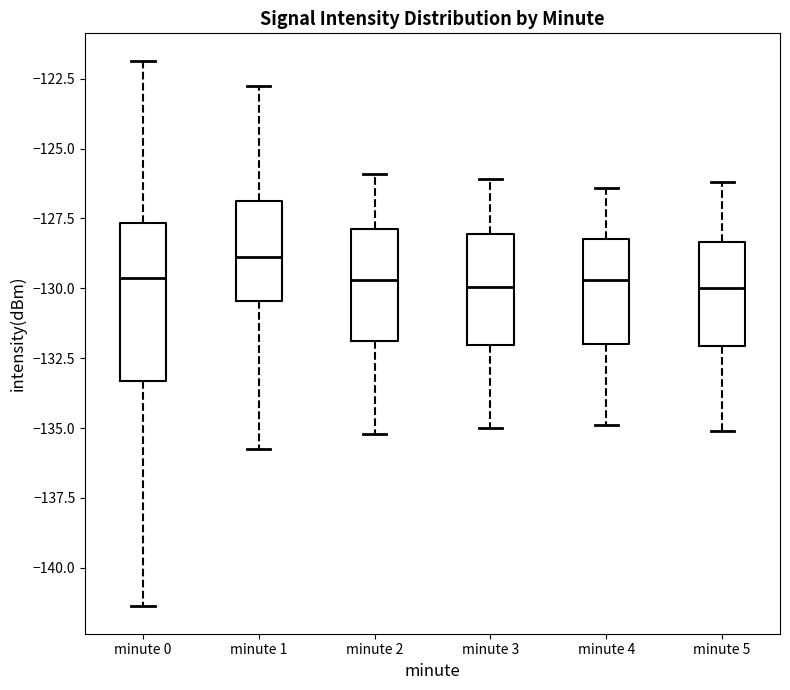

Reading left to right, transcribe this box plot: for each box, give where its median line is, the range the box spans, and where its two whiskers end, as read against the y-axis. The values are not printed on the chart, so give them approximately, as read against the axis.

minute 0: median -129.5, box -133.5 to -127.5, whiskers -141.5 to -122.0
minute 1: median -129.0, box -130.5 to -127.0, whiskers -136.0 to -122.5
minute 2: median -129.5, box -132.0 to -128.0, whiskers -135.0 to -126.0
minute 3: median -130.0, box -132.0 to -128.0, whiskers -135.0 to -126.0
minute 4: median -129.5, box -132.0 to -128.0, whiskers -135.0 to -126.5
minute 5: median -130.0, box -132.0 to -128.5, whiskers -135.0 to -126.0